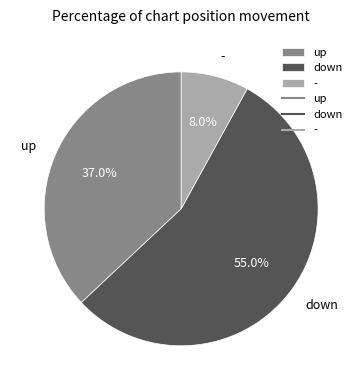

What is the smallest slice in the pie chart?

-